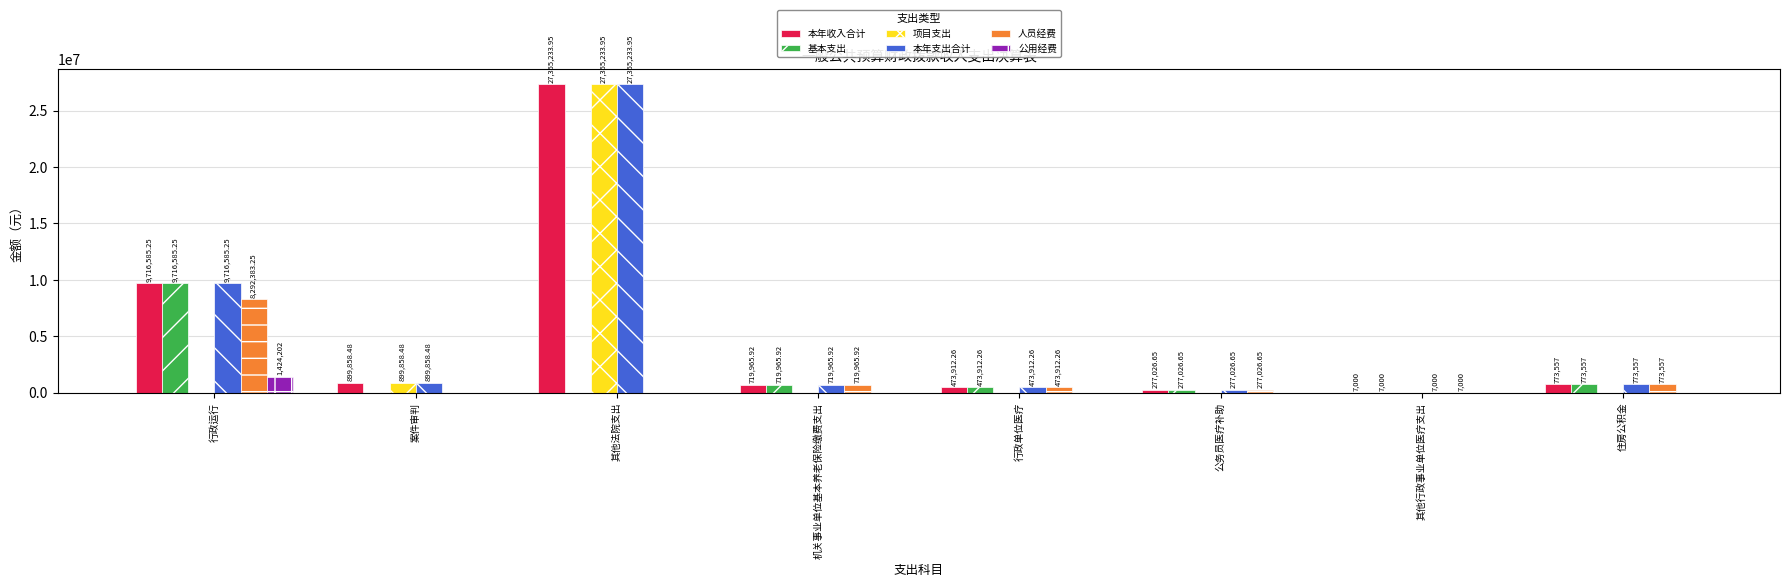

What is the total value across all series at 行政单位医疗?

1895649.0